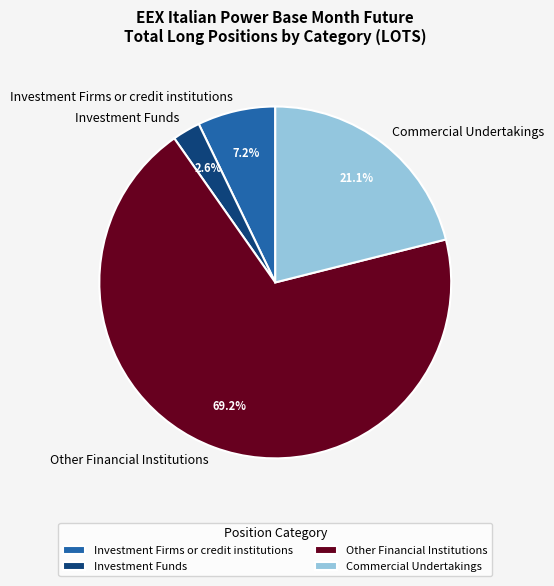

Between Investment Firms or credit institutions and Commercial Undertakings, which is larger?

Commercial Undertakings